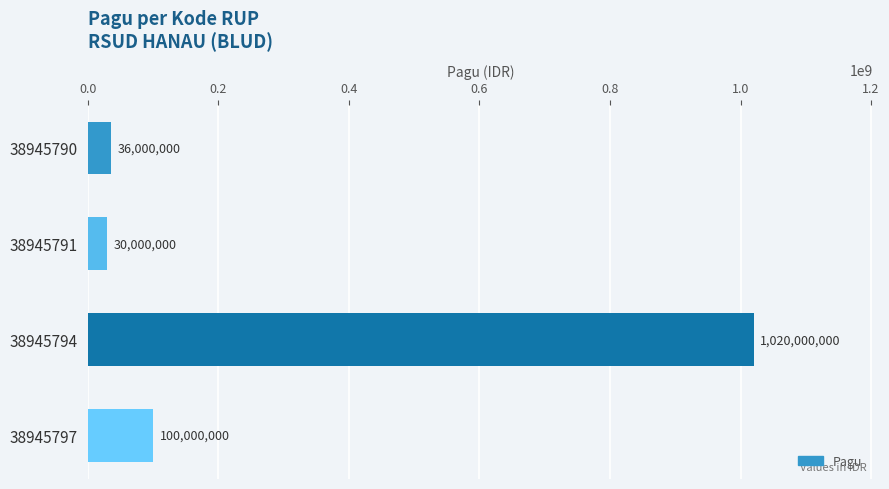

What is the sum of all values?

1186000000